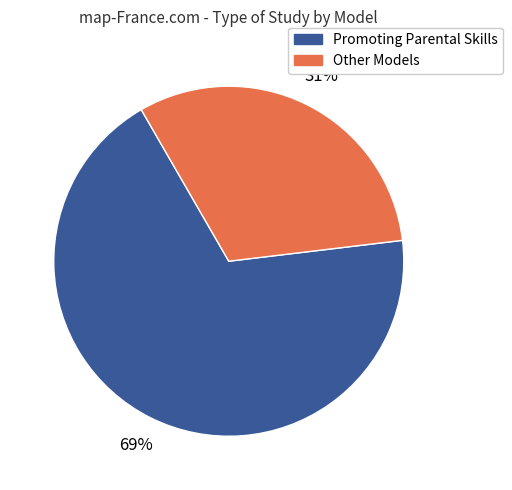

Does any single category account for the majority?

Yes